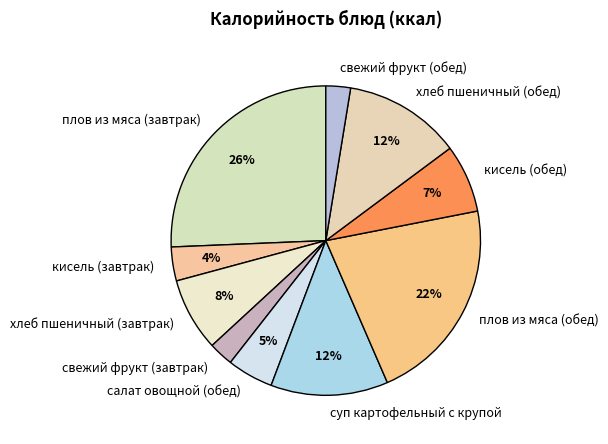

Do свежий фрукт (завтрак) and свежий фрукт (обед) together represent more than half of the pie?

No